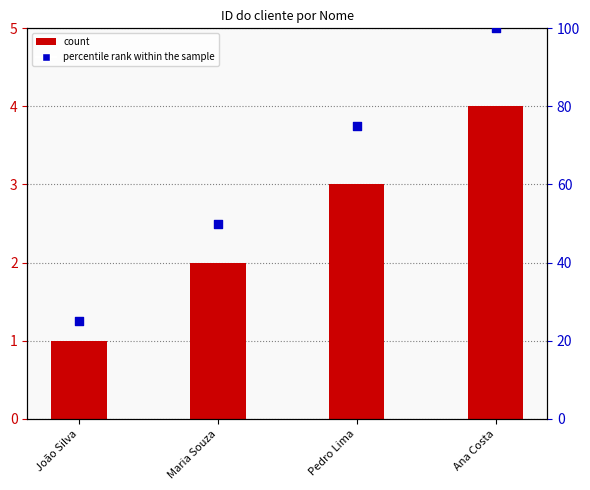

What is the change in value from Pedro Lima to Ana Costa?

+25